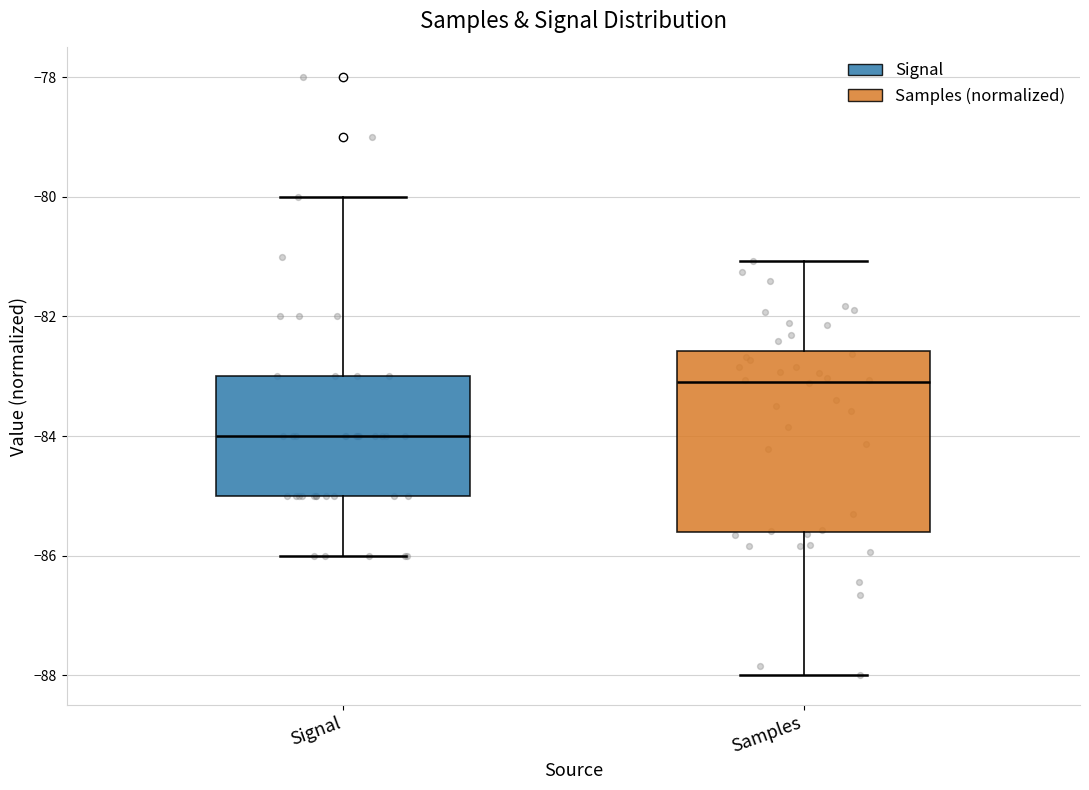

Reading left to right, transcribe this box plot: for each box, give where its median line is, the range the box spans, and where its two whiskers end, as read against the y-axis. The values are not printed on the chart, so give them approximately, as read against the axis.

Signal: median -84.0, box -85.0 to -83.0, whiskers -86.0 to -80.0
Samples: median -83.0, box -85.6 to -82.6, whiskers -88.0 to -81.0